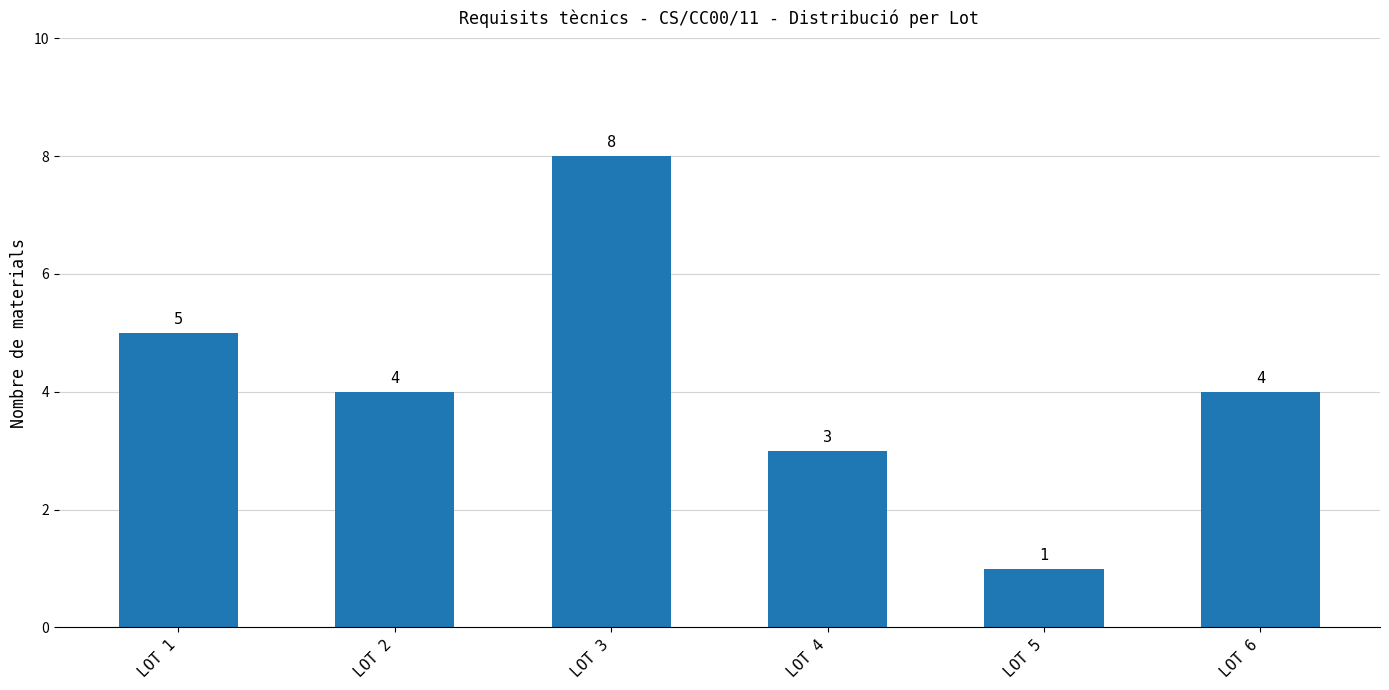

At which category does the chart reach its peak across all series?

LOT 3